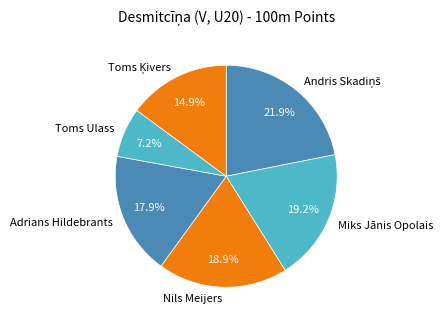

What is the ratio of the value at Adrians Hildebrants to the value at Miks Jānis Opolais?

0.9